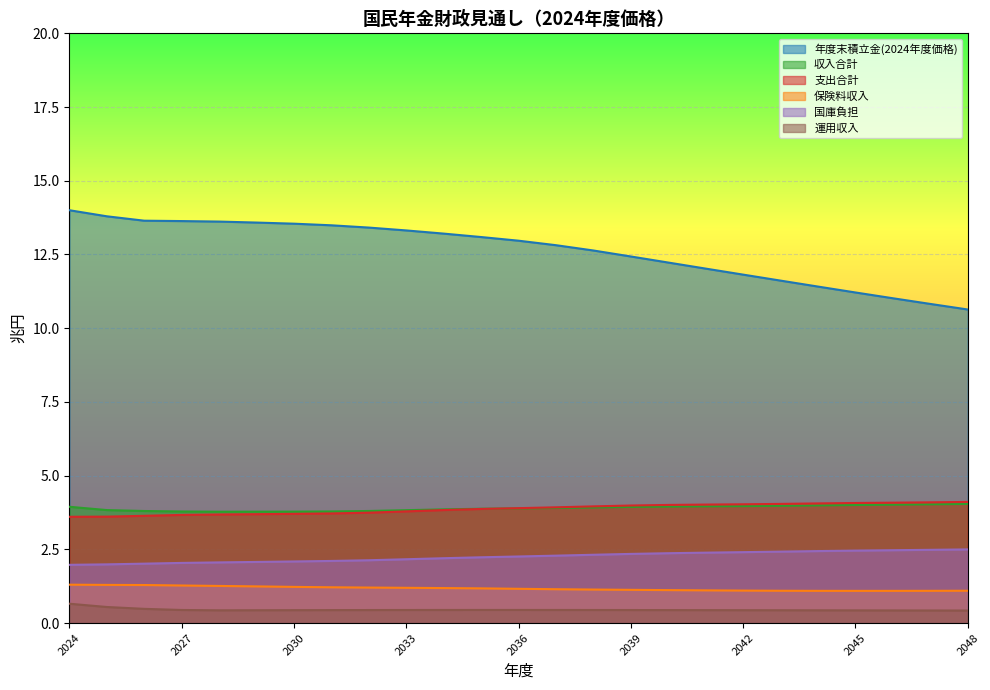

What is the difference between the maximum and second lowest values in the 支出合計 series?

0.5